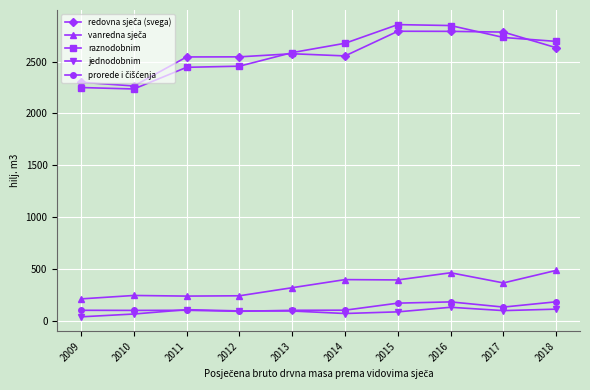

Is it true that raznodobnim equals 1735 at 2016?

False